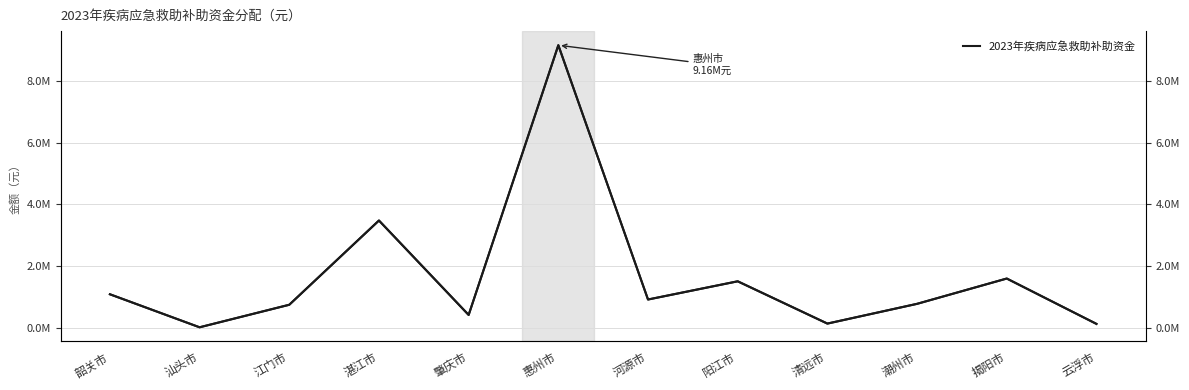

What is the maximum value shown in the chart?

9160000